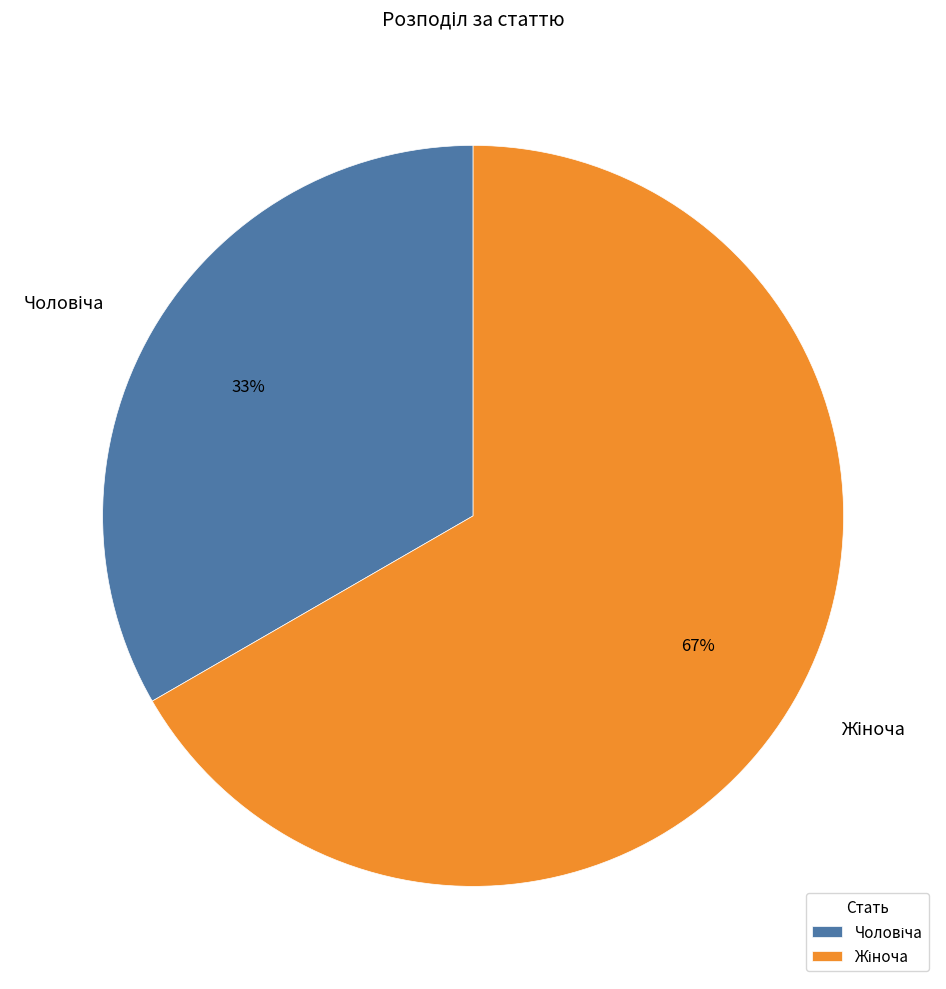

Is there a majority slice in this chart?

Yes